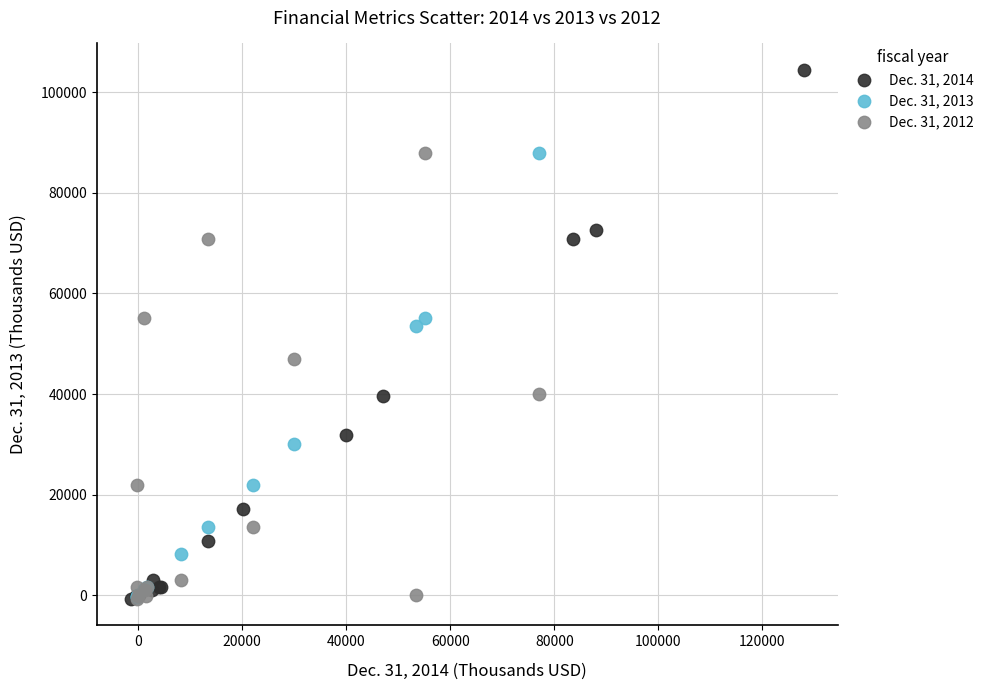

Which series has the widest spread of Y values?

Dec. 31, 2014